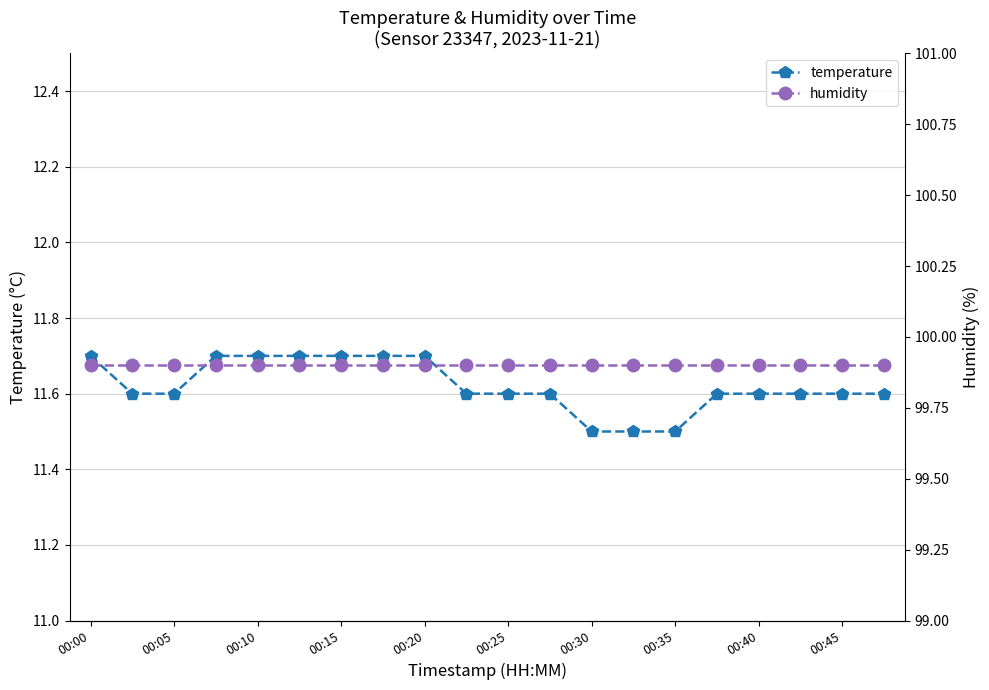

True or false: humidity and temperature intersect in this chart.

False